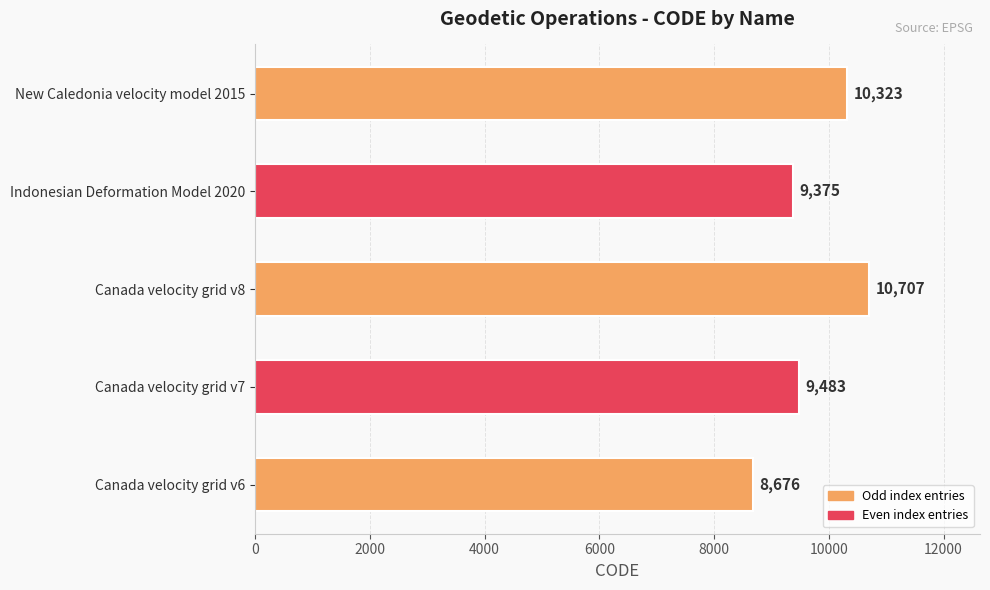

List the labels in order of value, smallest first.

Canada velocity grid v6, Indonesian Deformation Model 2020, Canada velocity grid v7, New Caledonia velocity model 2015, Canada velocity grid v8